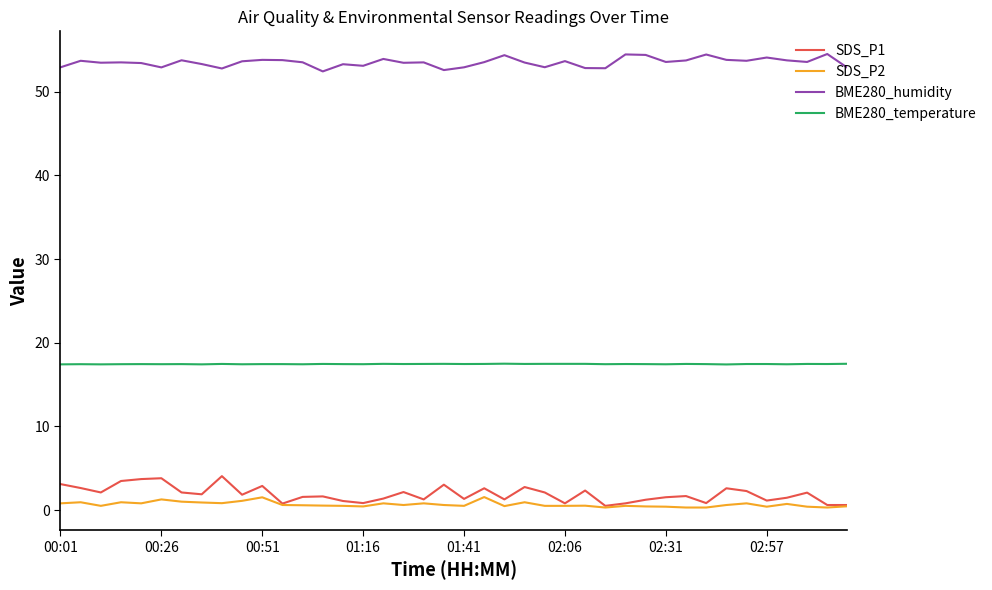

True or false: SDS_P1 and BME280_humidity intersect in this chart.

False